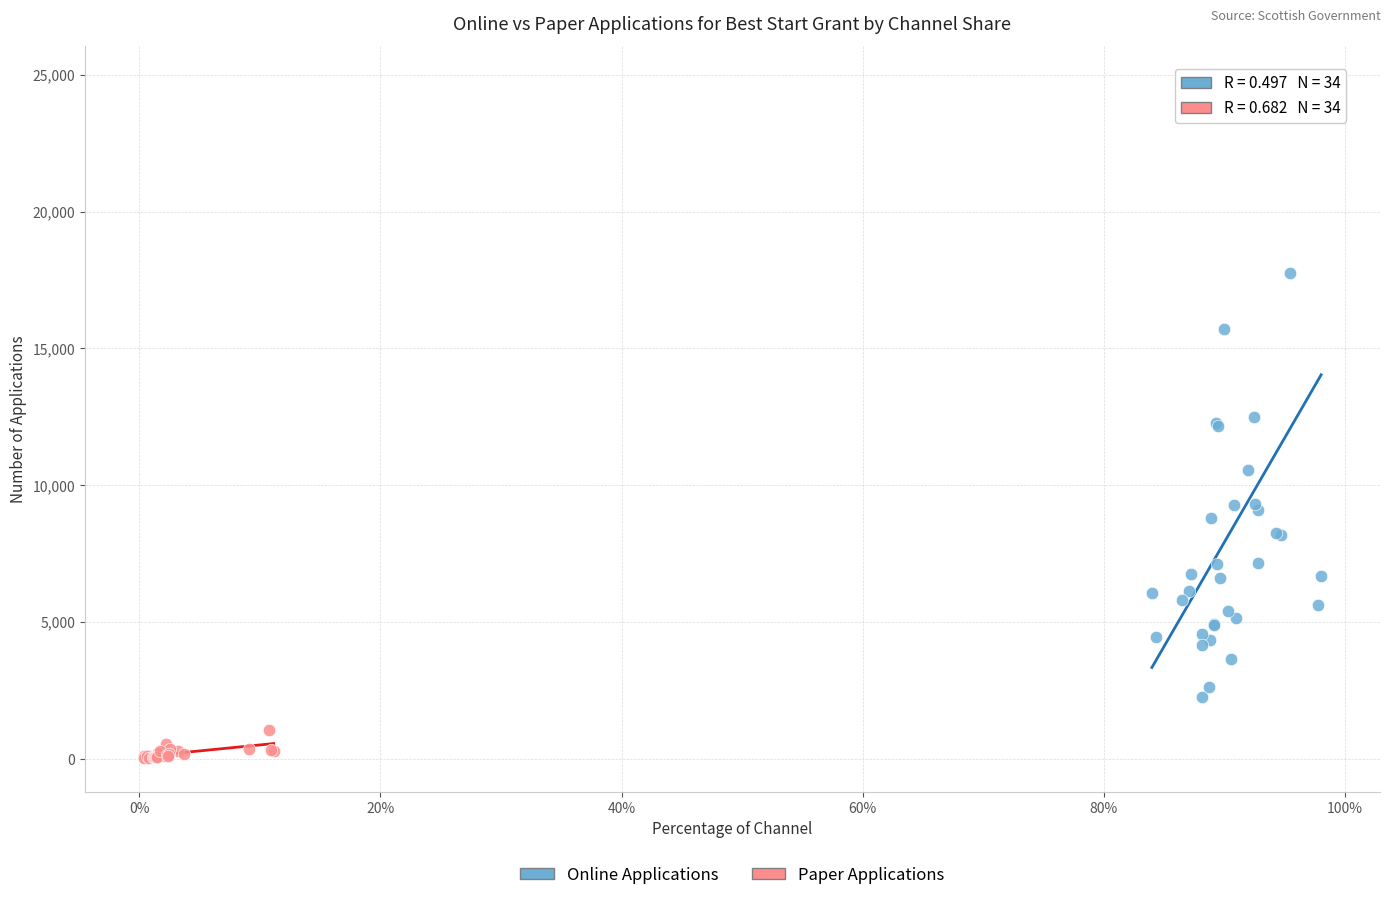

Which series has the widest spread of Y values?

Online Applications